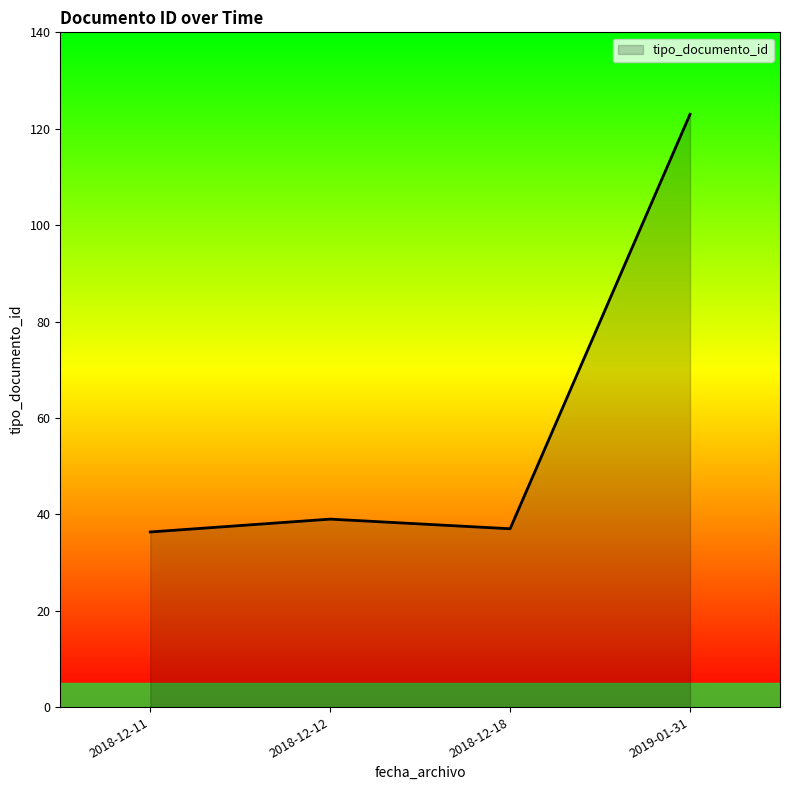

What is the sum of all values?

235.3